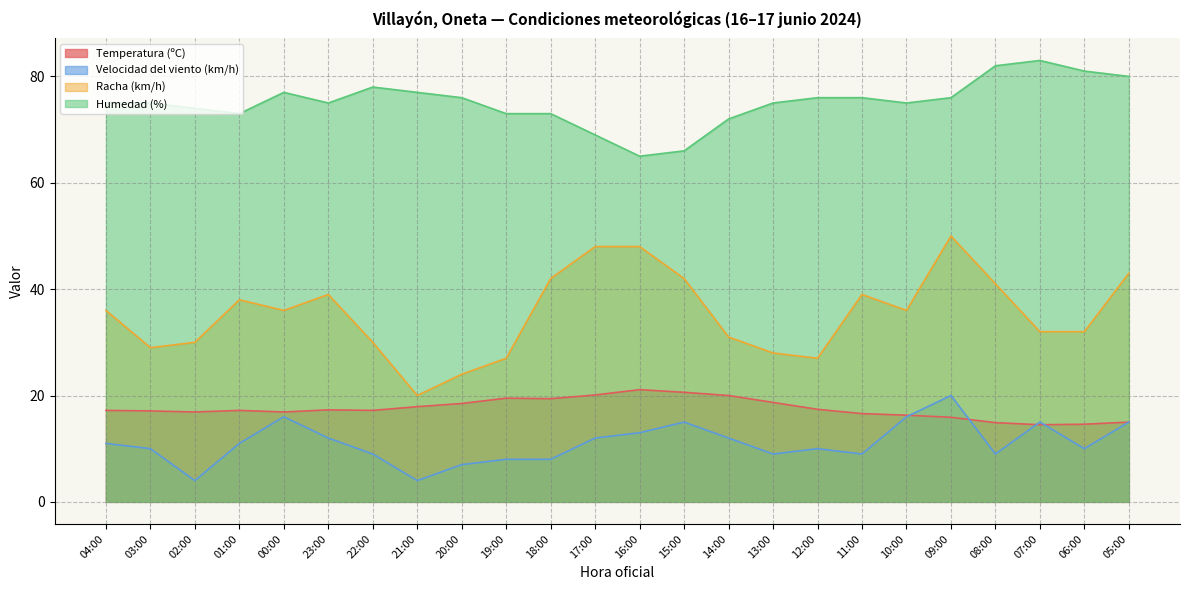

True or false: Velocidad del viento (km/h) has more than 1 interior local peaks.

True